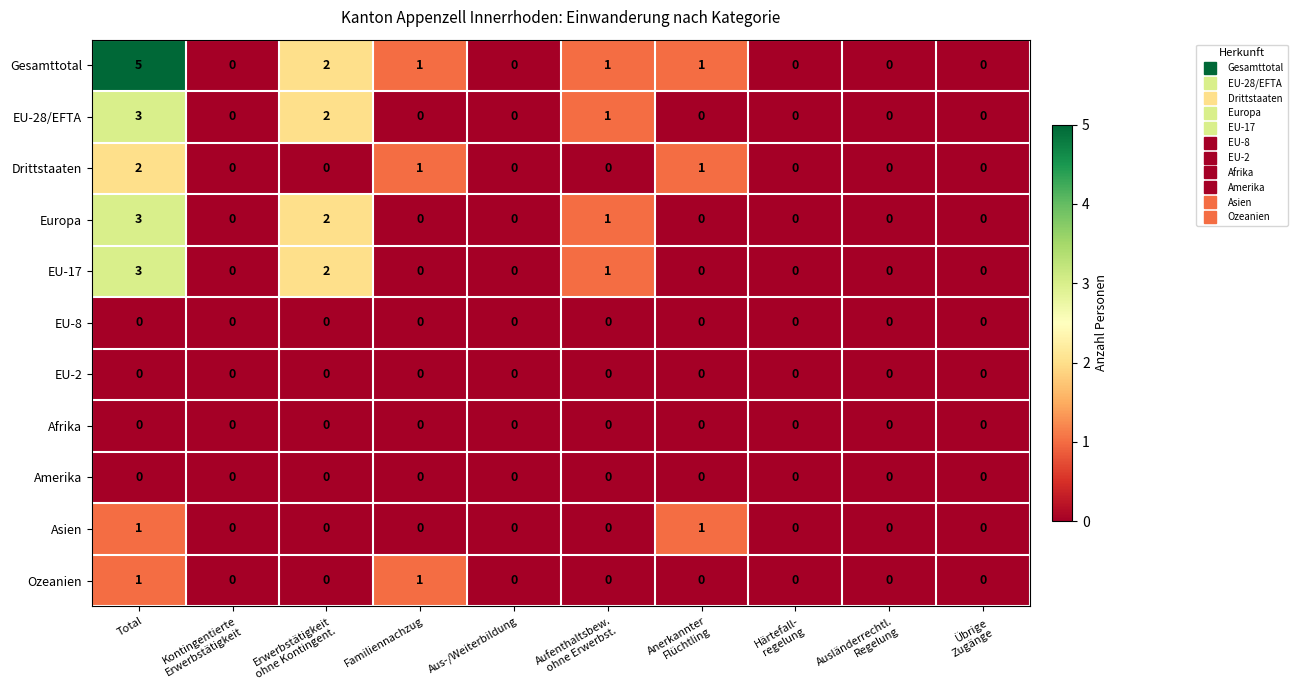

Which series has the widest spread of values?

Gesamttotal